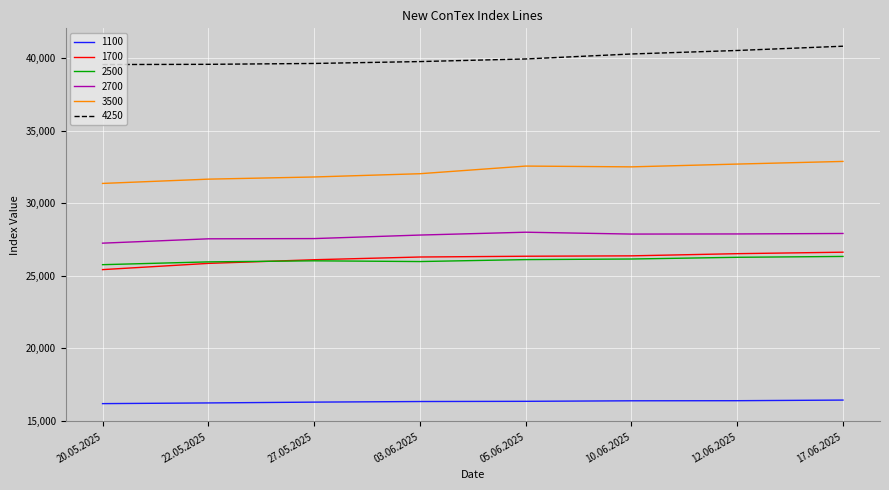

What is the sum of the 1700 values at 12.06.2025 and 10.06.2025?

52900